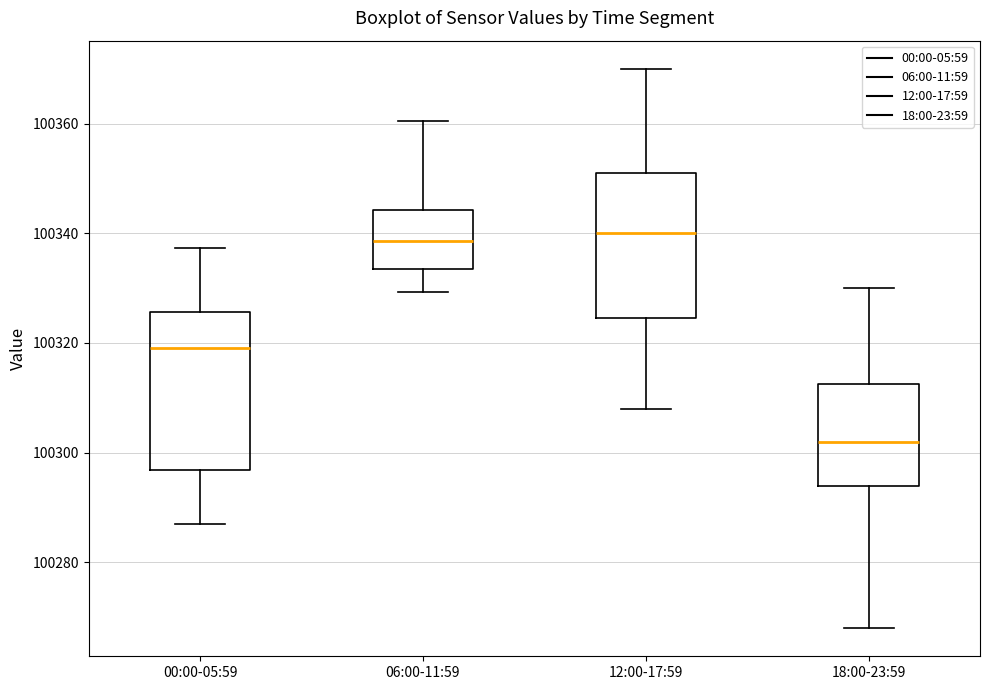

Reading left to right, read every box against the y-axis: the position of its median line, the range the box covers, and the ends of its whiskers. The values are not printed on the chart, so give them approximately, as read against the axis.

00:00-05:59: median 100320, box 100296 to 100326, whiskers 100286 to 100338
06:00-11:59: median 100338, box 100334 to 100344, whiskers 100330 to 100360
12:00-17:59: median 100340, box 100324 to 100352, whiskers 100308 to 100370
18:00-23:59: median 100302, box 100294 to 100312, whiskers 100268 to 100330